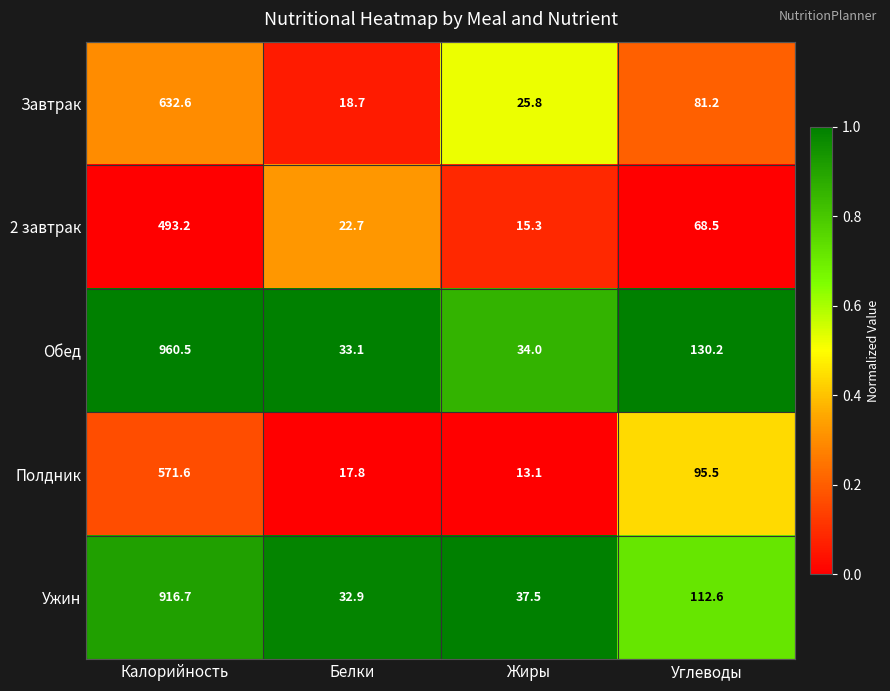

Which label corresponds to the smallest value in the chart?

Жиры